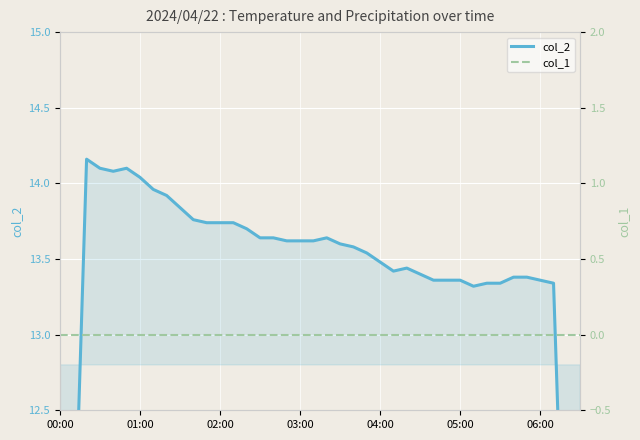

The value of col_2 at 14 is 13.7. True or false?

True